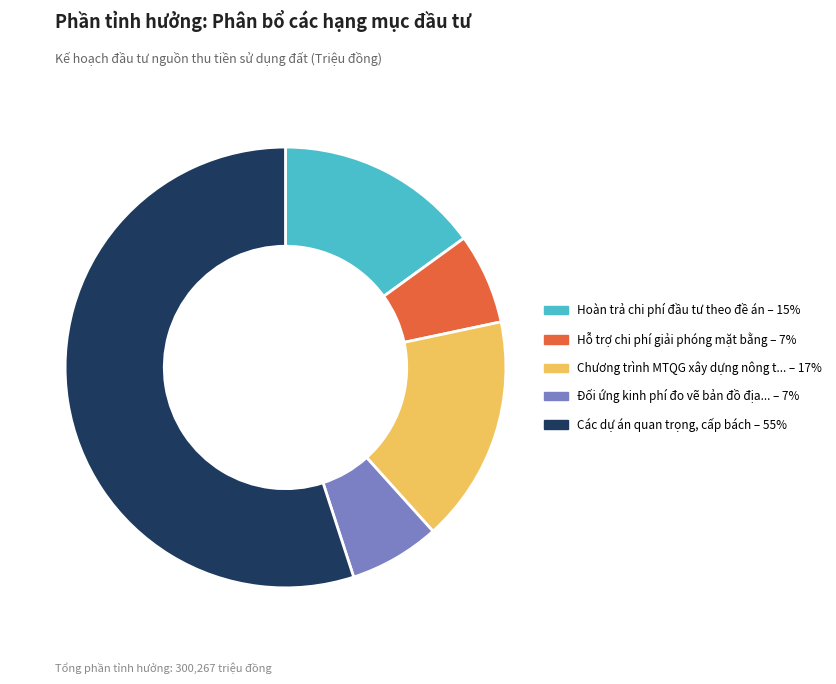

Is there a majority slice in this chart?

Yes